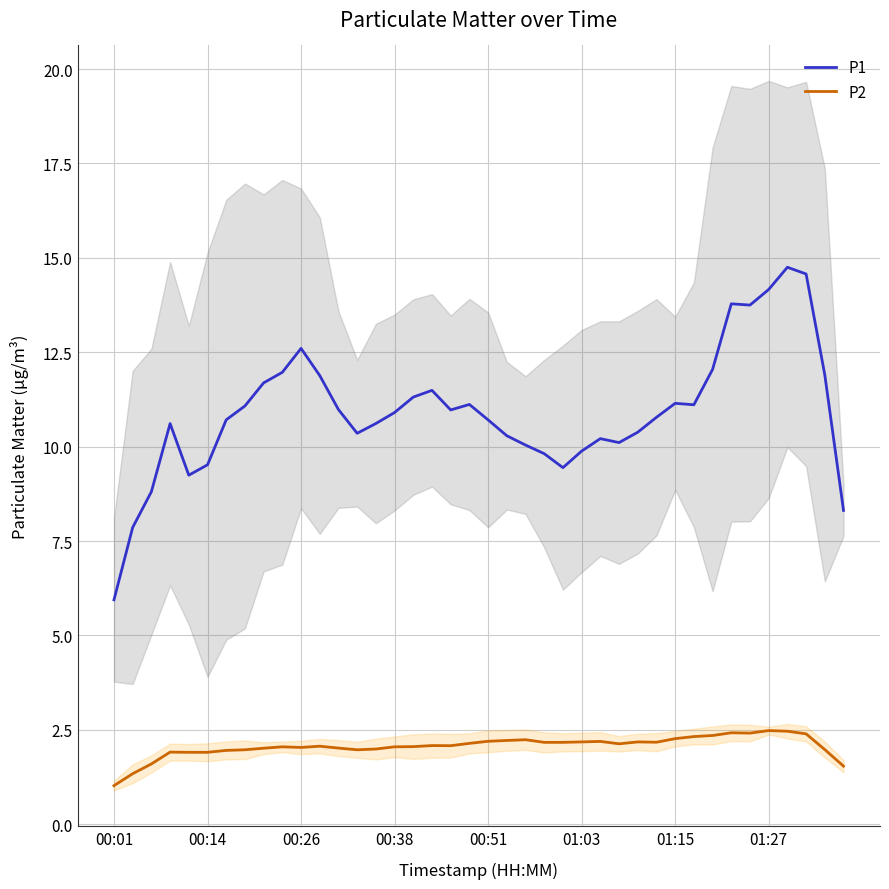

At which category is the sum across all series the highest?

36